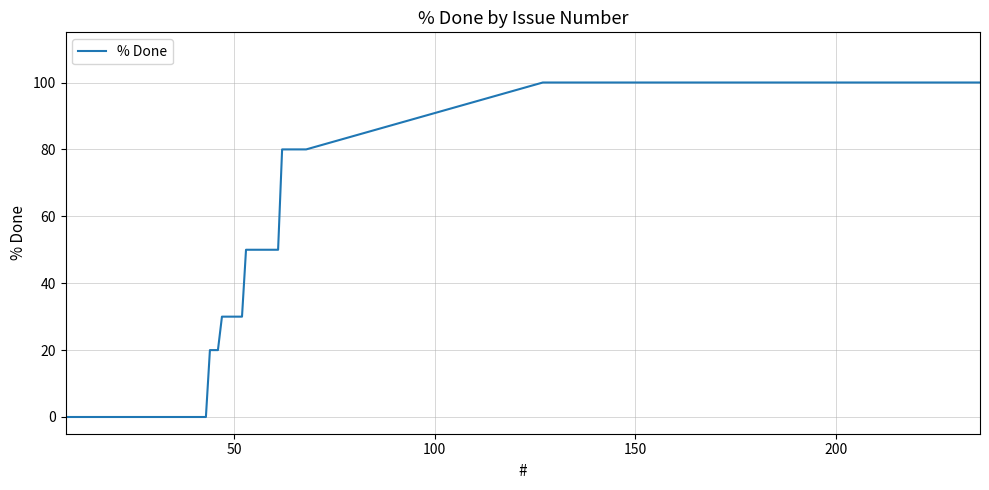

What is the greatest value displayed?

100